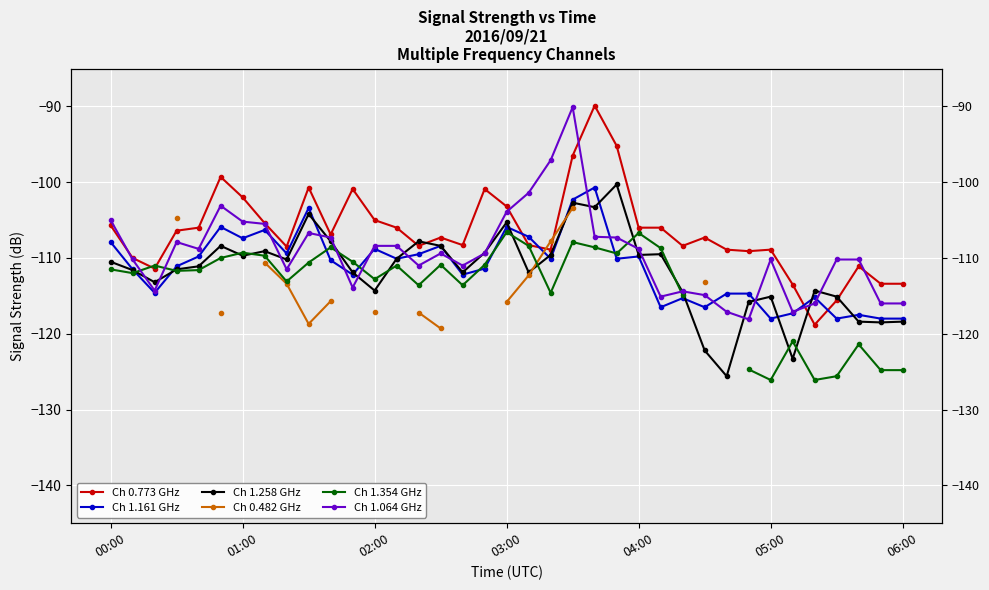

What is the difference between the second highest and minimum values in the Ch 1.258 GHz series?

22.9